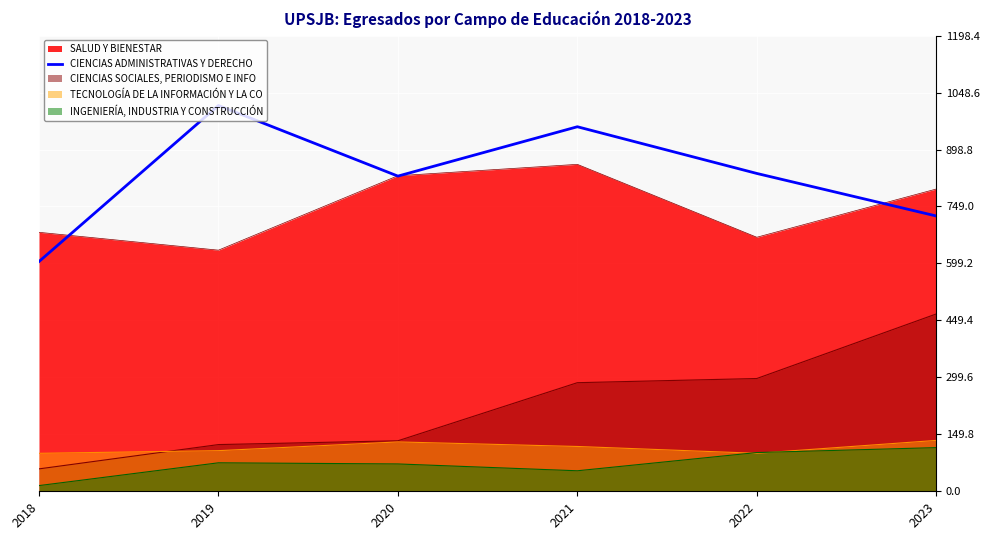

Reading left to right, list all the values displayed in this chart.

2018=605	2019=1016	2020=830	2021=960	2022=837	2023=725